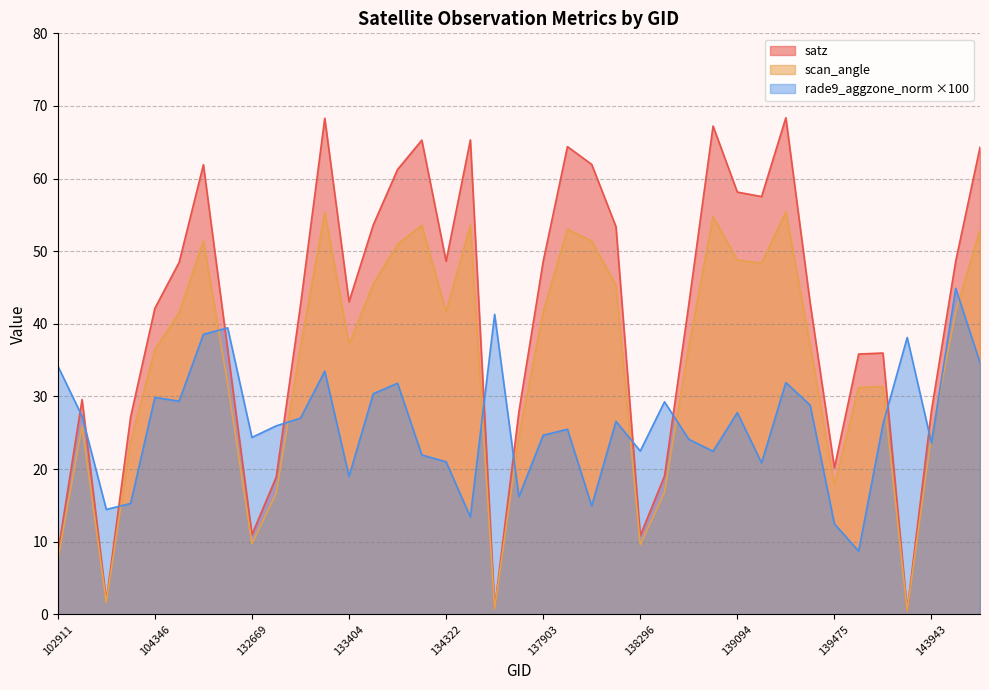

At 137322, list the series in order from largest to smallest.

satz, scan_angle